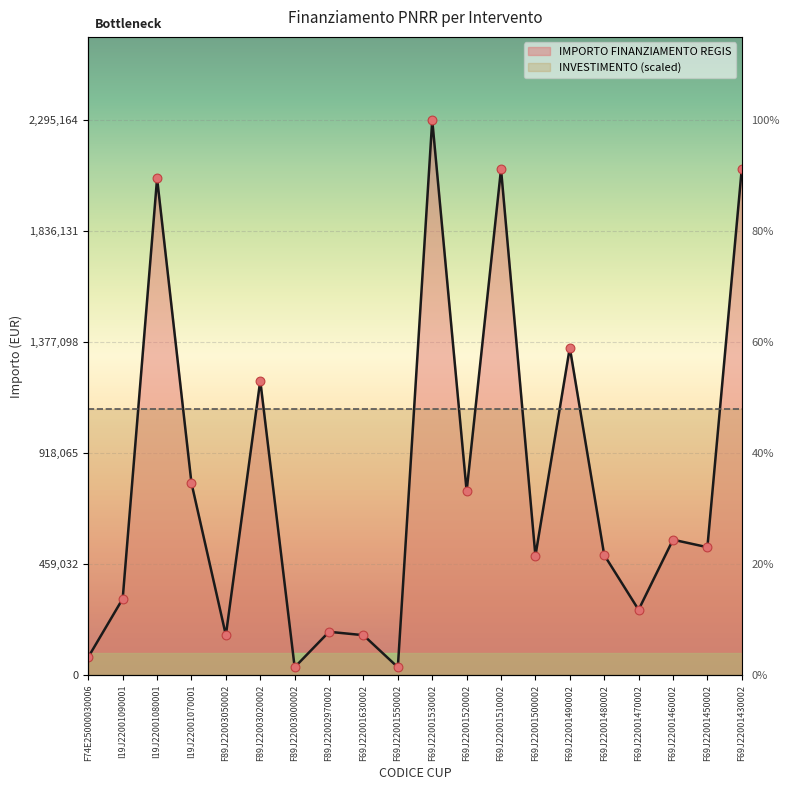

What is the change in value from I19J22001090001 to F89J22003000002?

-283223.2